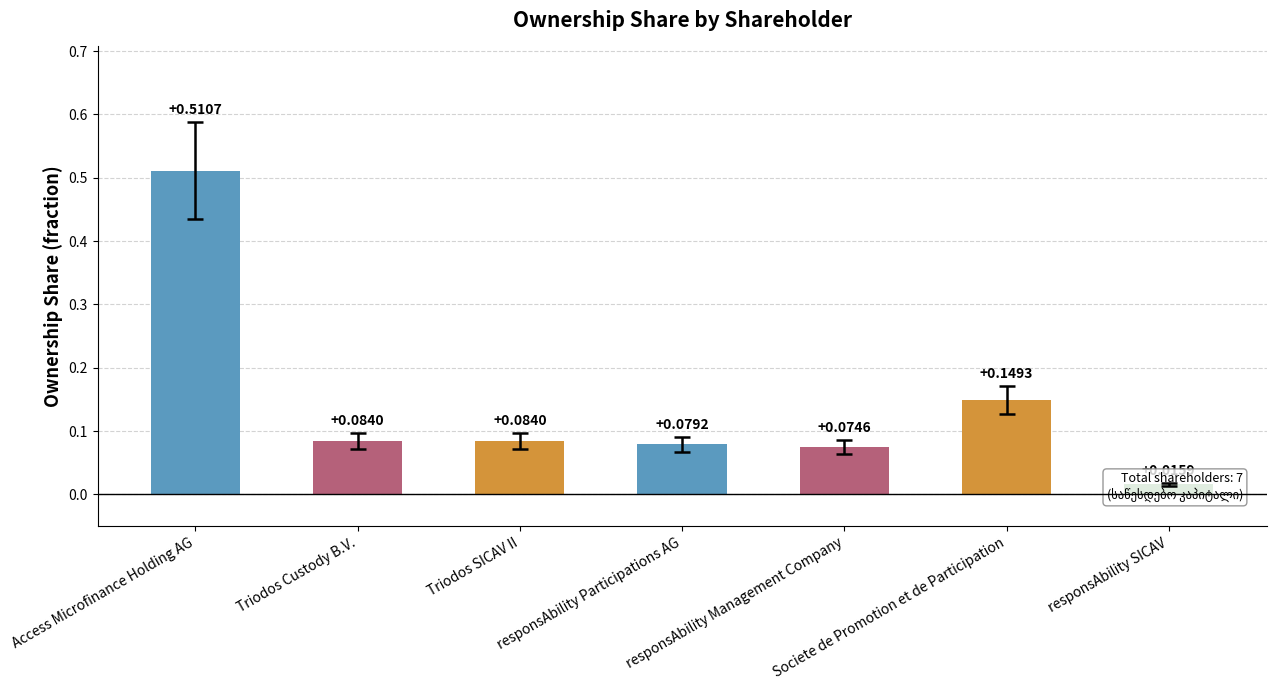

The value at responsAbility Management Company is 0.1. True or false?

False